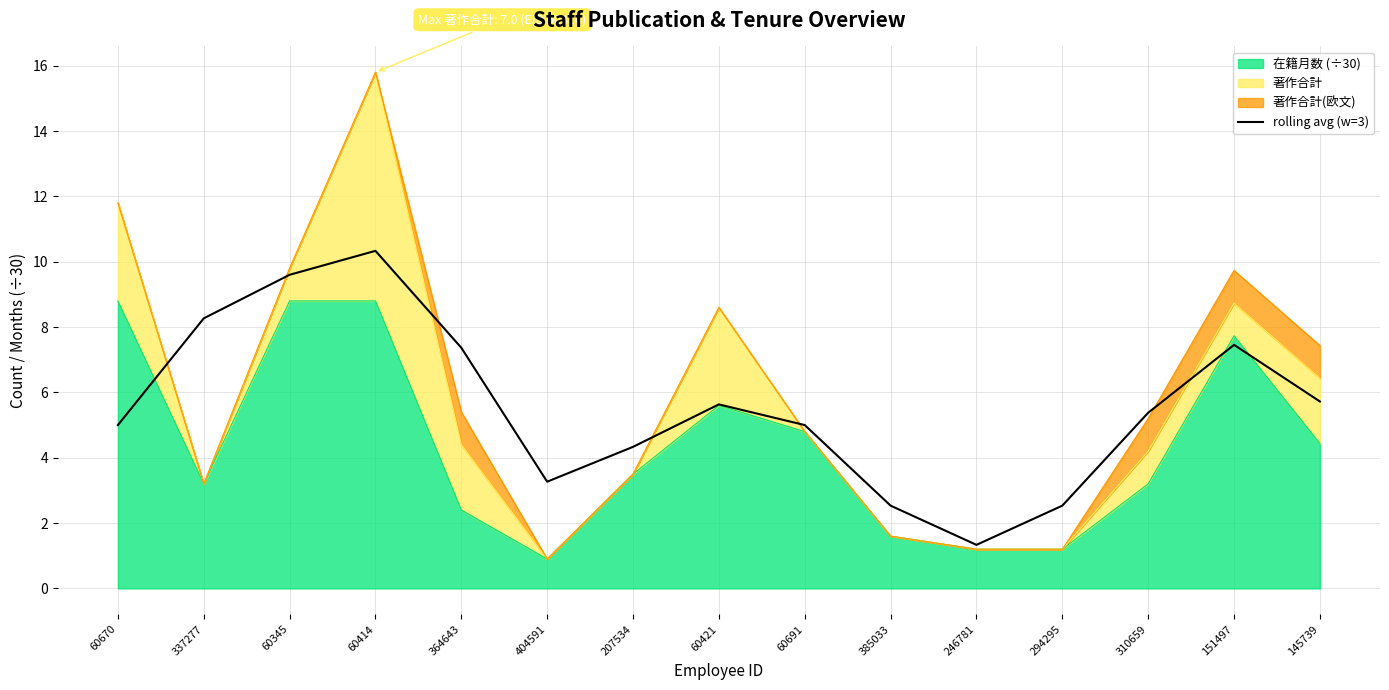

Count the number of values greater than 5.

8